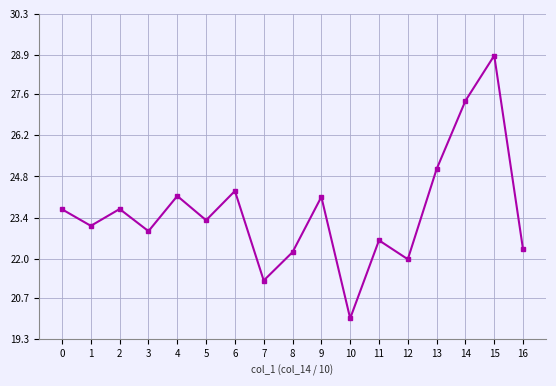

What value does the data have at 11?

22.6